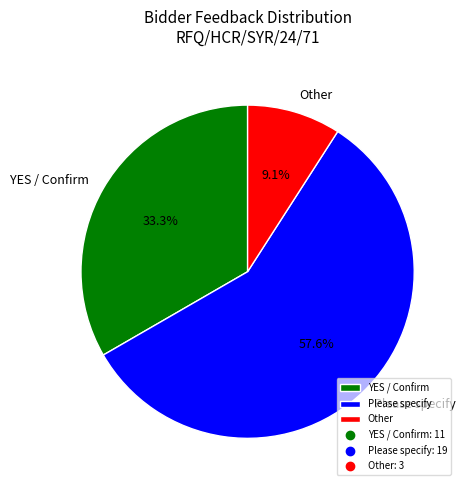

Which category has the smallest portion of the pie?

Other